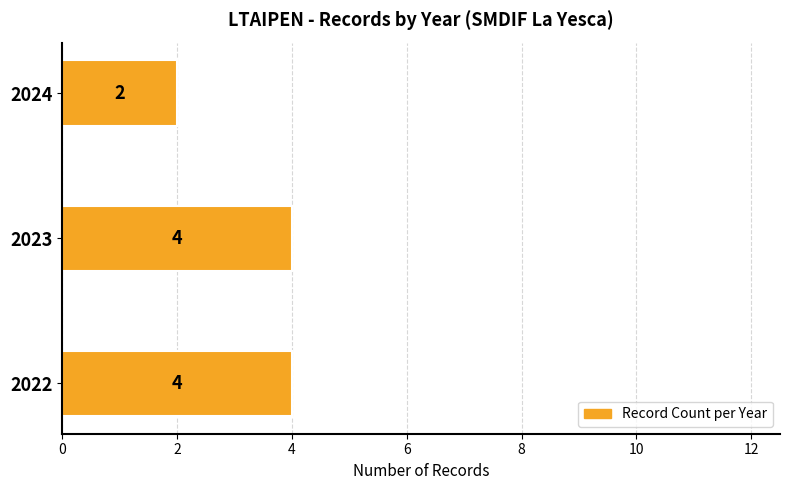

What is the average value?

3